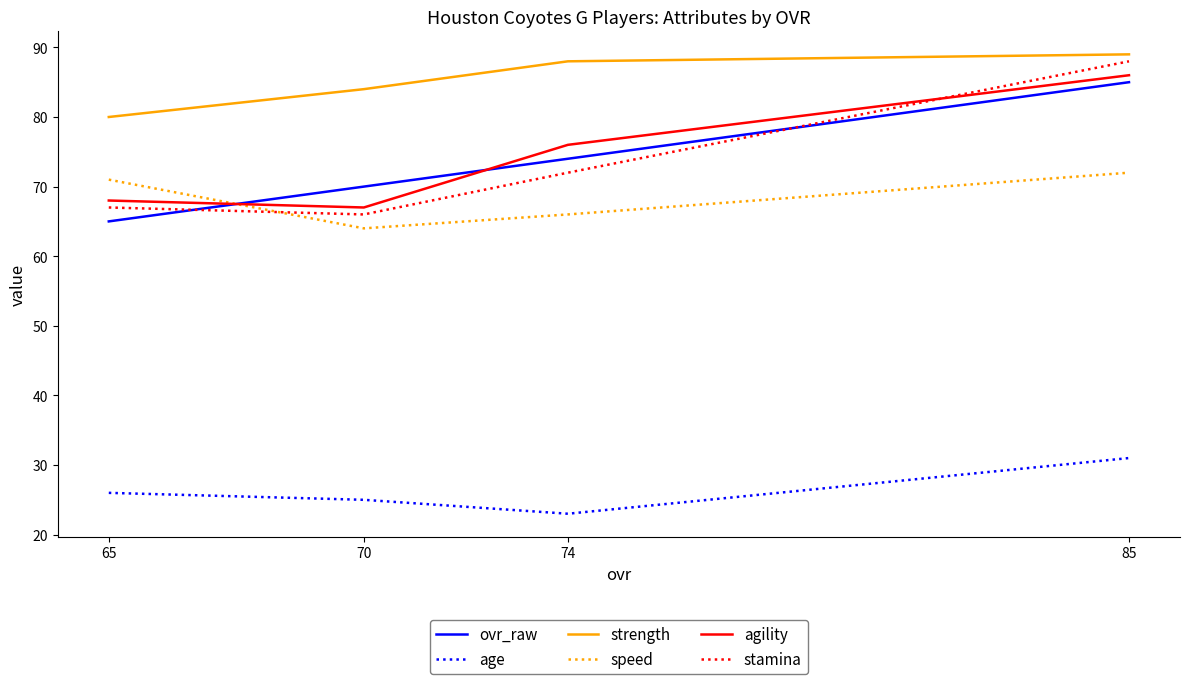

List the series in order of their peak value, lowest first.

age, speed, ovr_raw, agility, stamina, strength